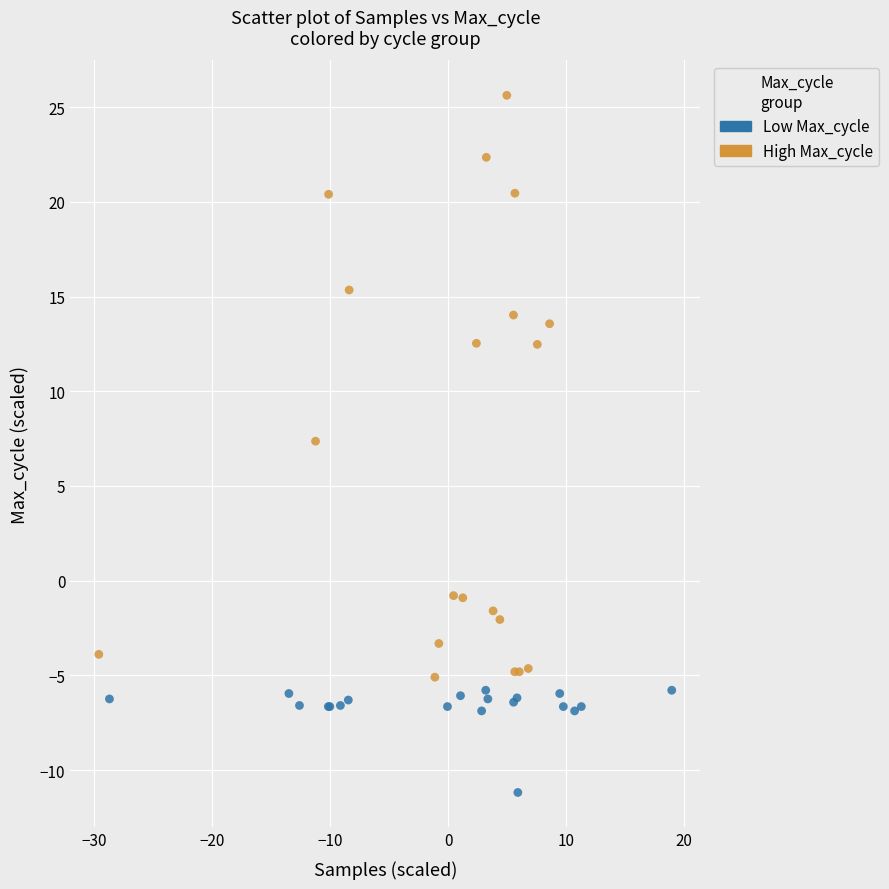

What are all the series names shown in the legend?

Low Max_cycle, High Max_cycle